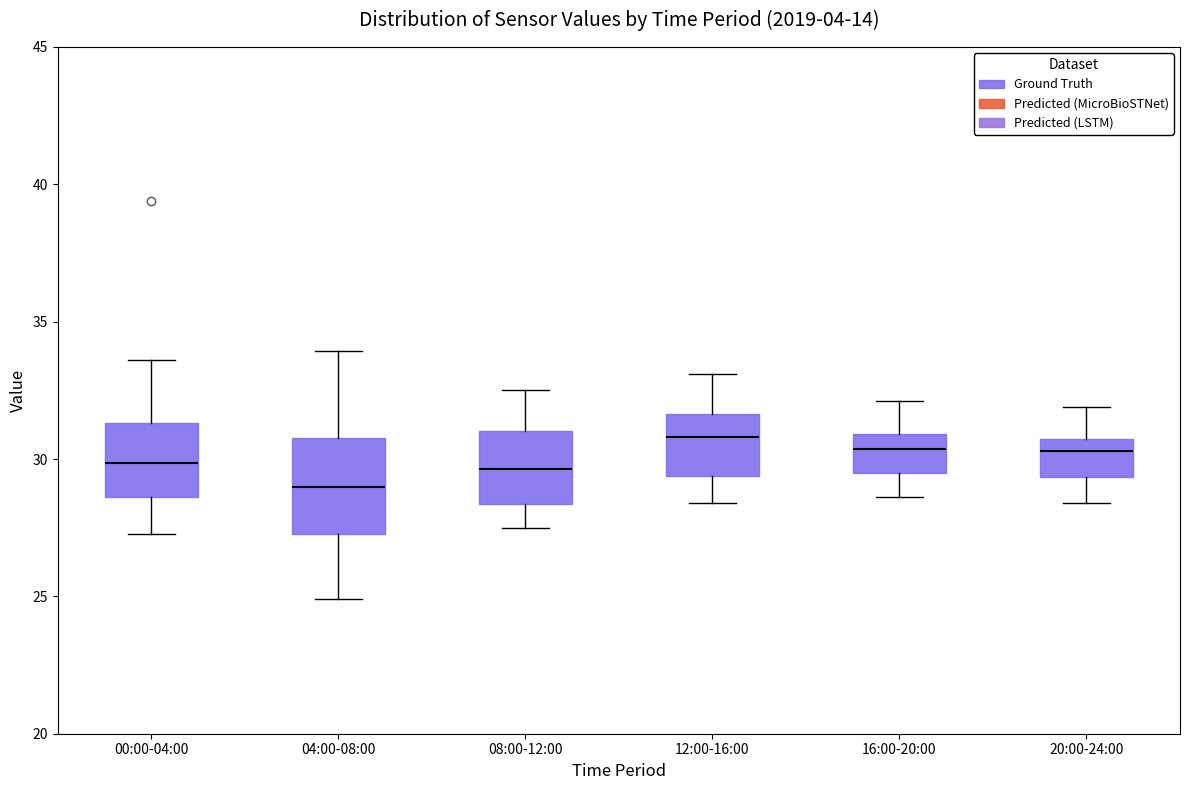

Which box is the tallest, from its lower edge to its upper edge?

04:00-08:00